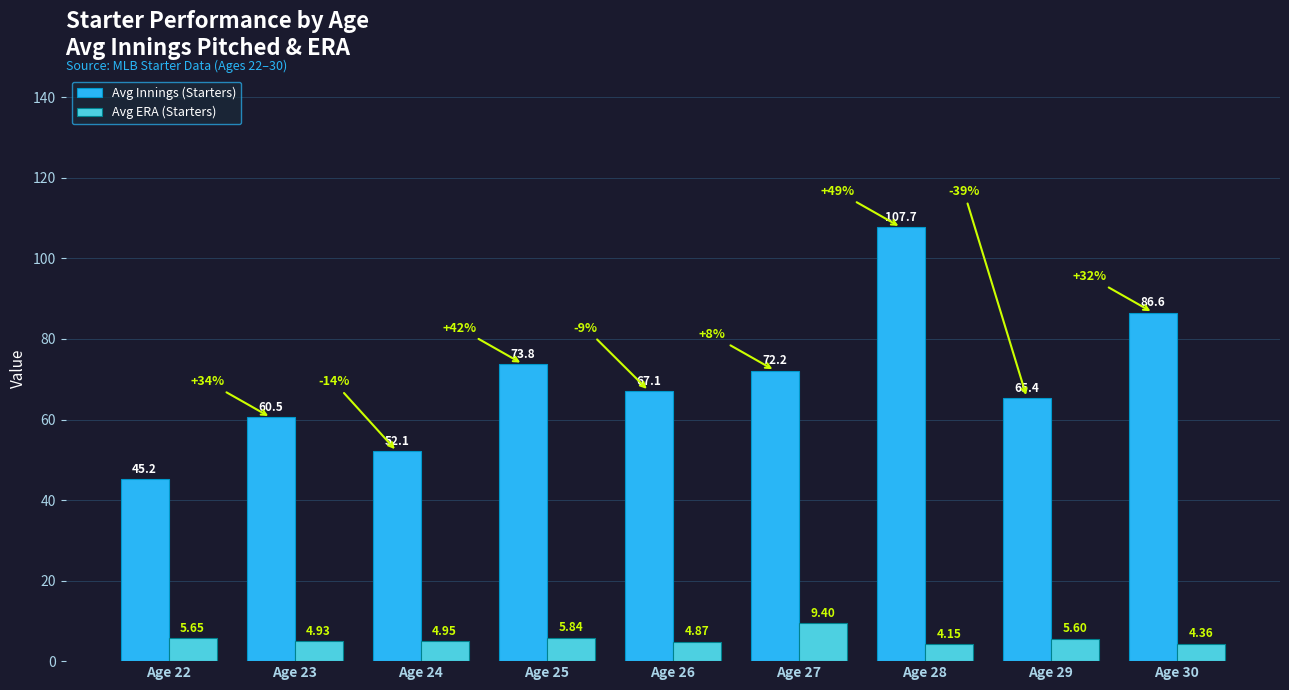

At Age 23, list the series in order from smallest to largest.

Avg ERA (Starters), Avg Innings (Starters)